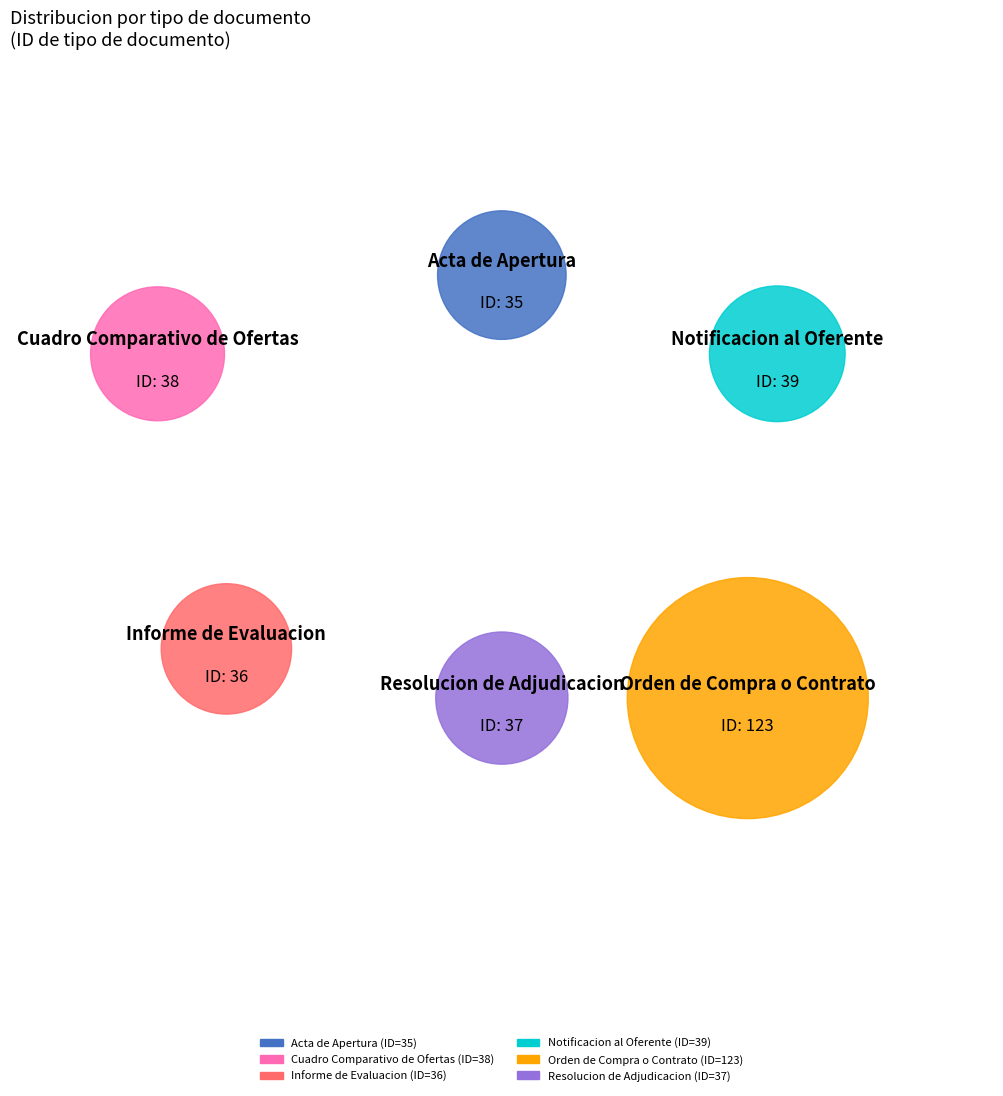

What is the ratio of the value at Cuadro Comparativo de Ofertas to the value at Notificacion al Oferente?

1.0